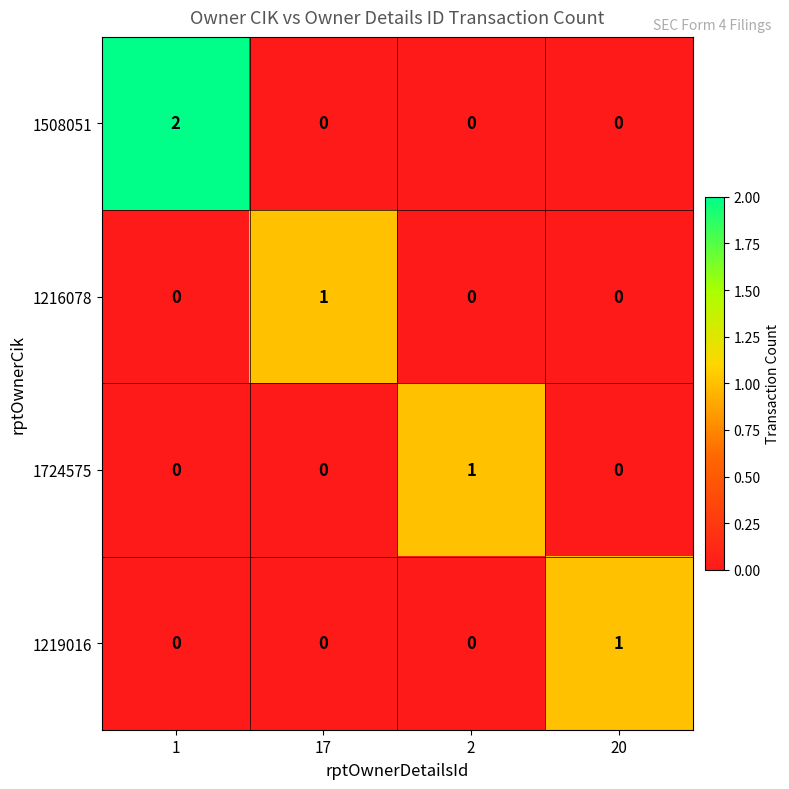

The value of 1724575 at 20 is -1. True or false?

False